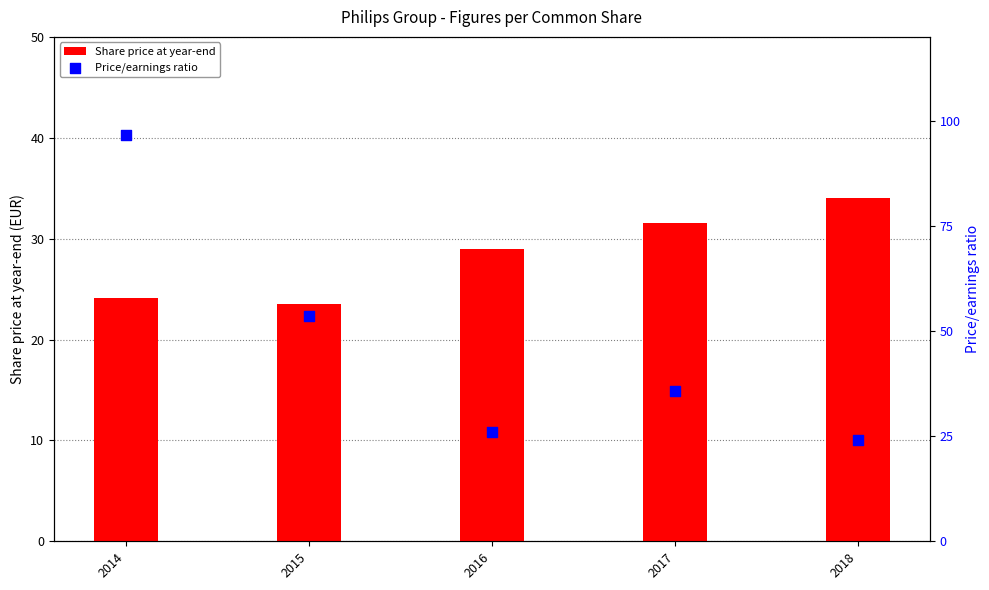

What is the total value across all series at 2017?

67.4